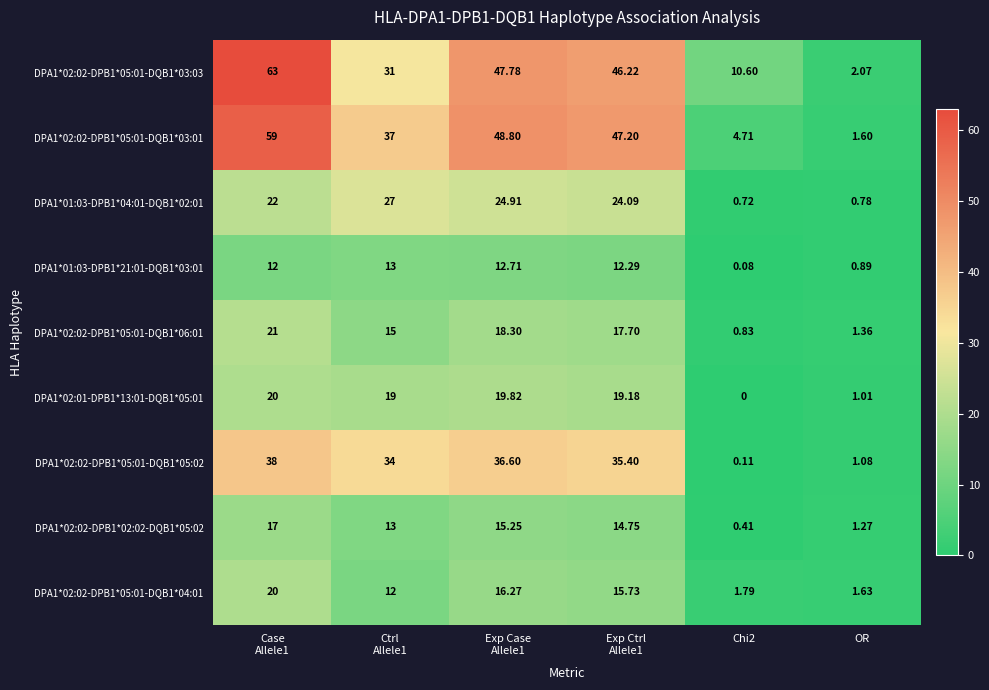

How many values in the DPA1*02:01-DPB1*13:01-DQB1*05:01 series are below 19?

2